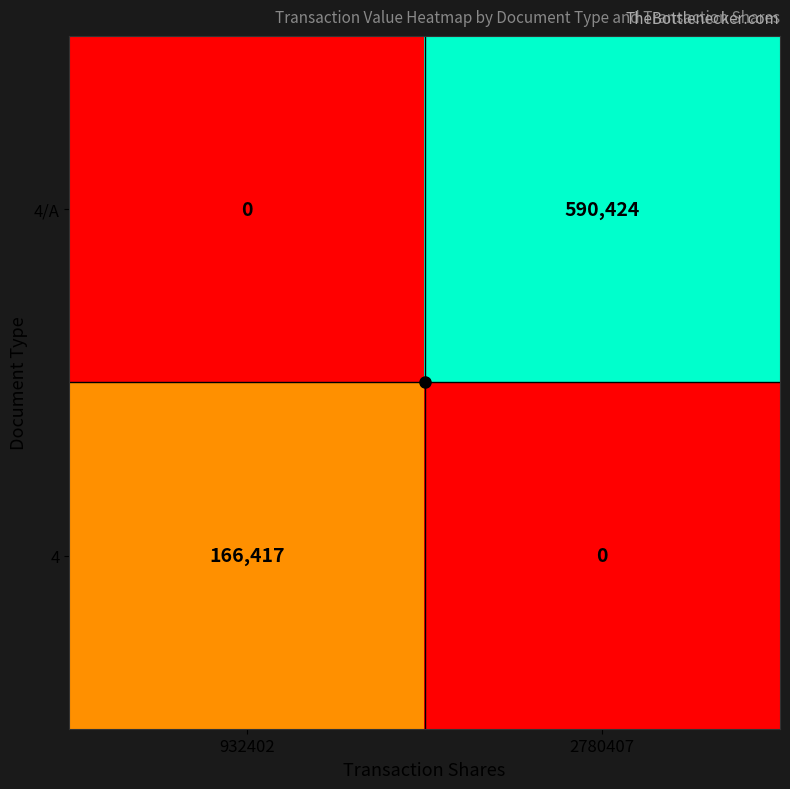

The value of 4/A at 2780407 is 939335. True or false?

False